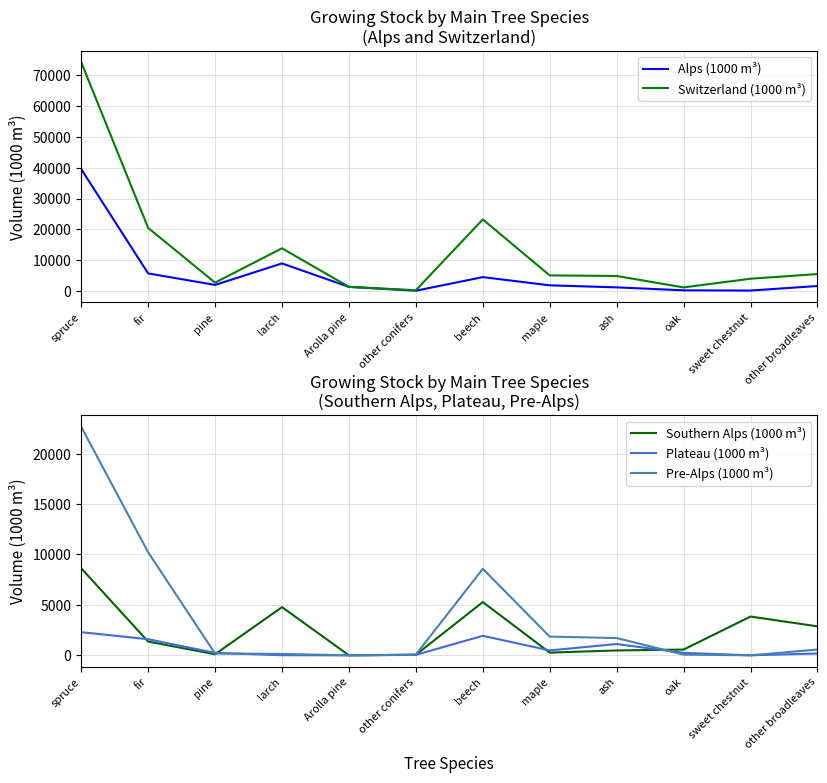

Does the chart have visible grid lines?

Yes